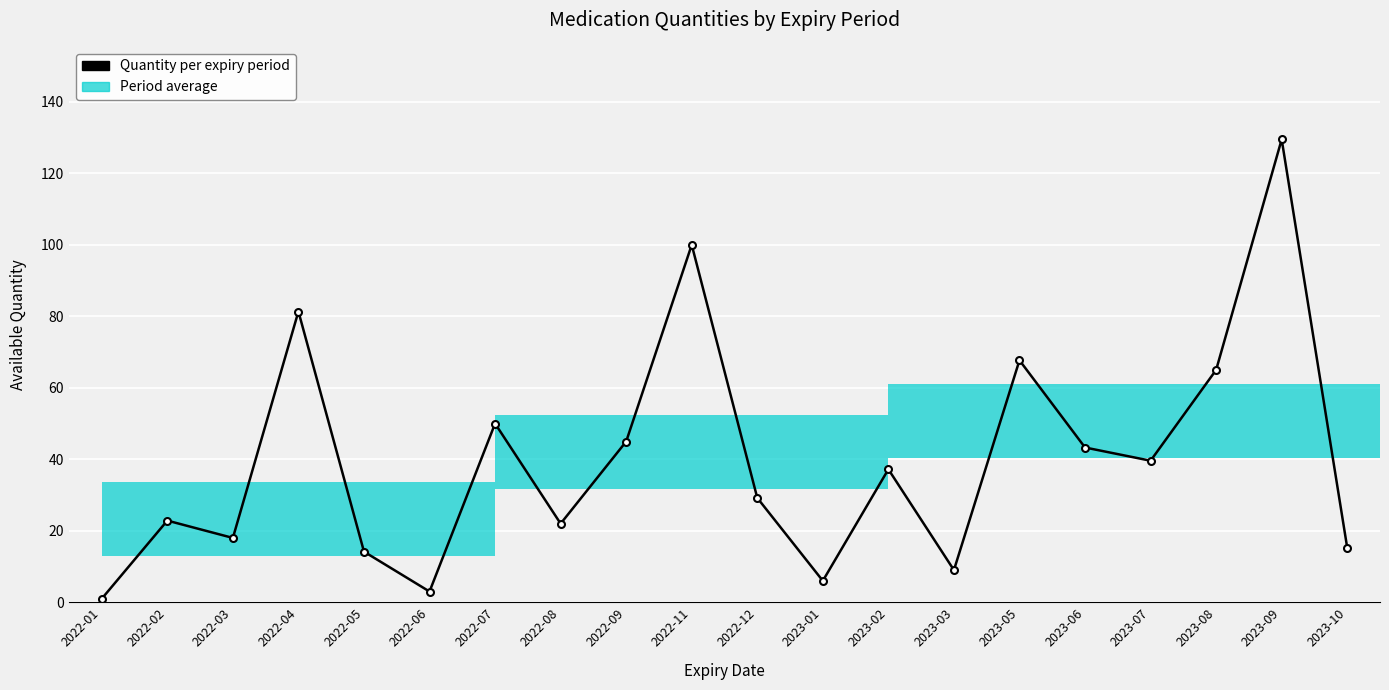

What is the ratio of the value at 2022-07 to the value at 2022-08?

2.3